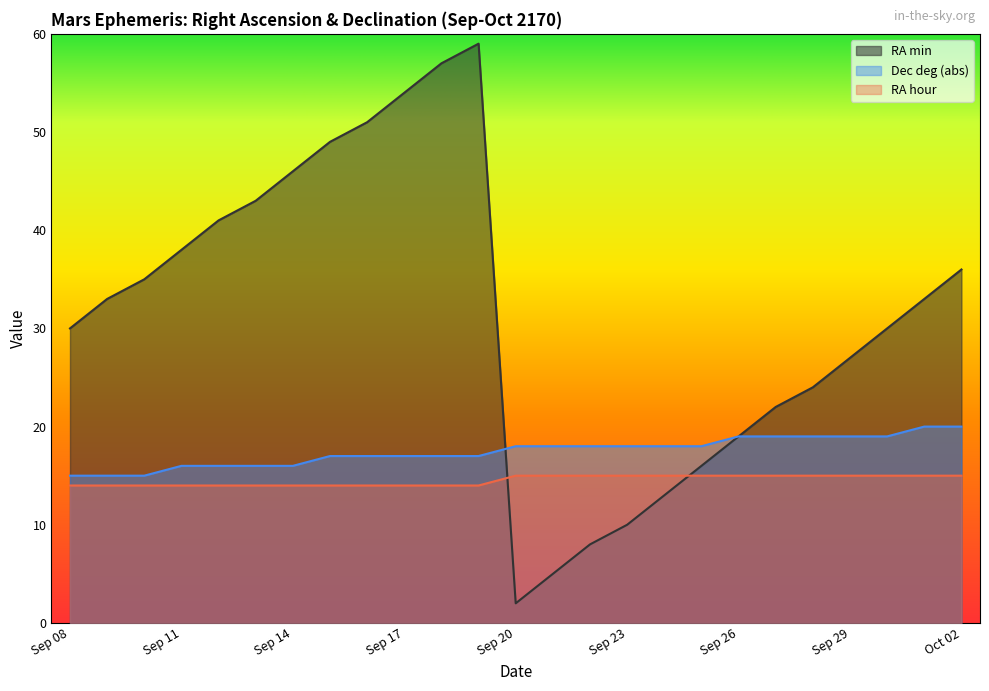

What is the average value of the RA min series?

31